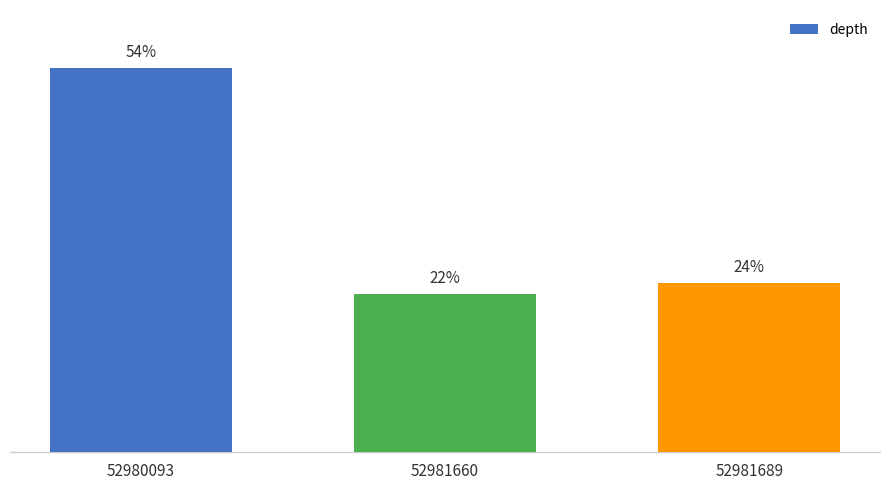

Does the chart contain stacked bars?

No